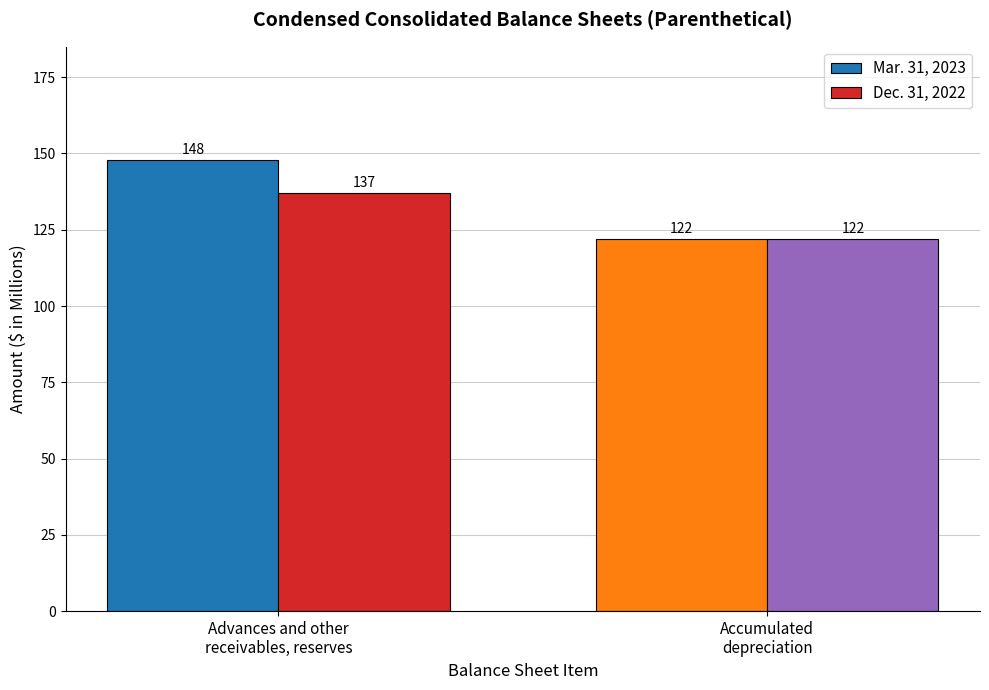

Are the bars horizontal?

No